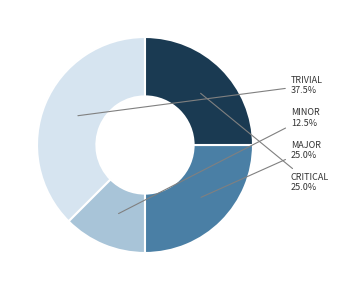

Does any single category account for the majority?

No